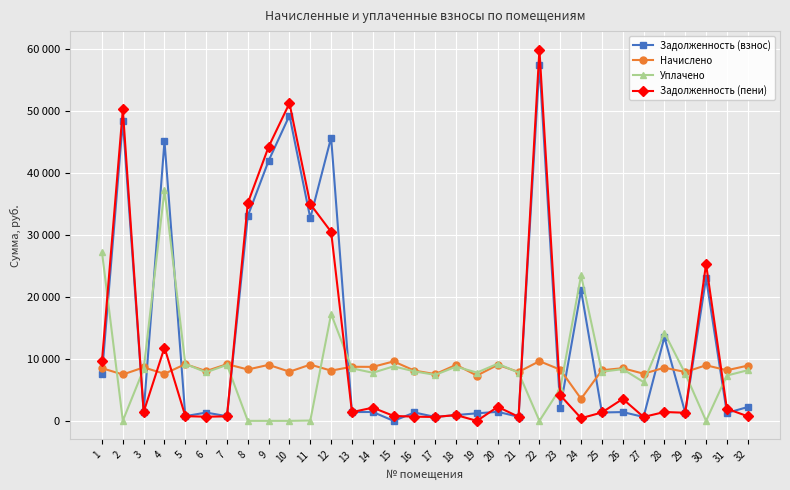

How many interior local valleys does the Уплачено series have?

11